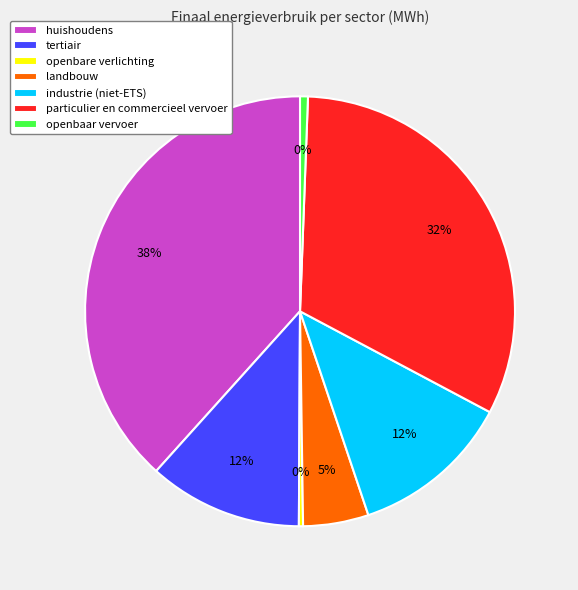

To the nearest percent, what is the average slice percentage?

14%